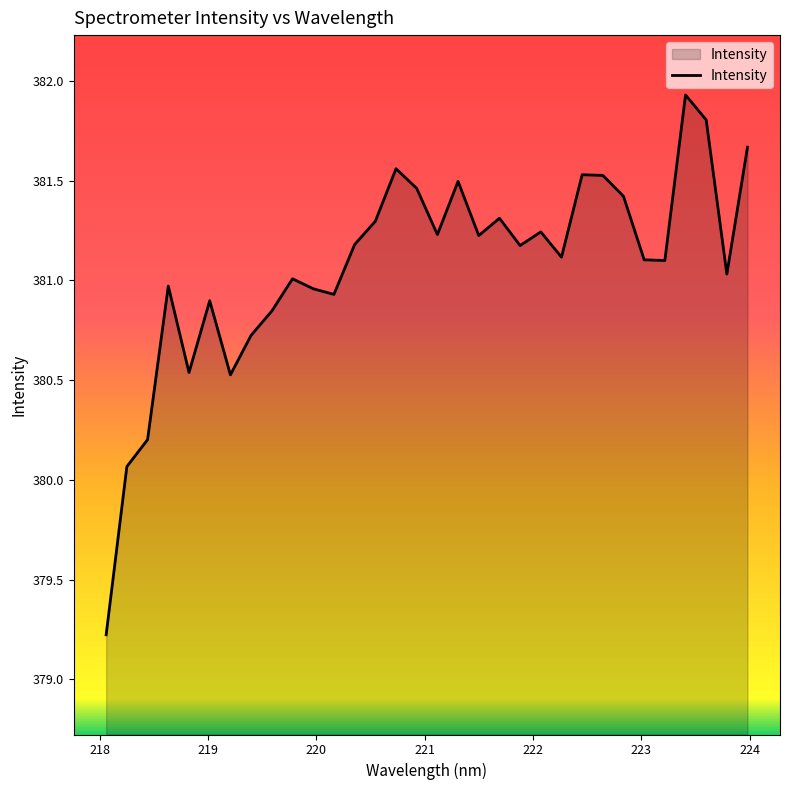

What is the sum of all values?

12194.3